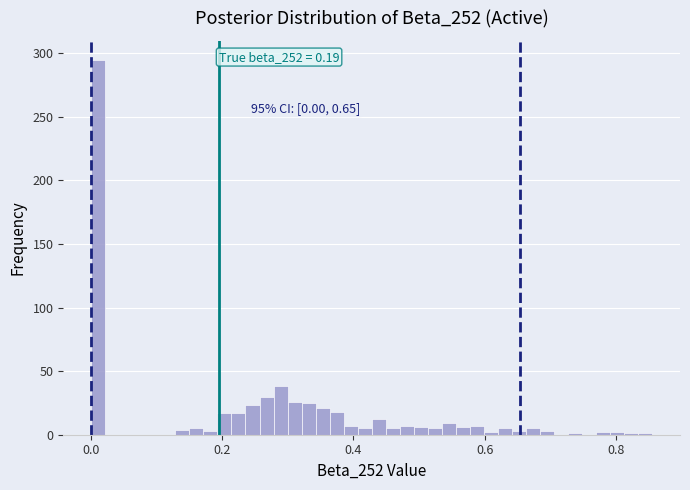

Around what value on the x-axis is the tallest bar? Give the approximate position of its centre, as read against the axis.

0.02